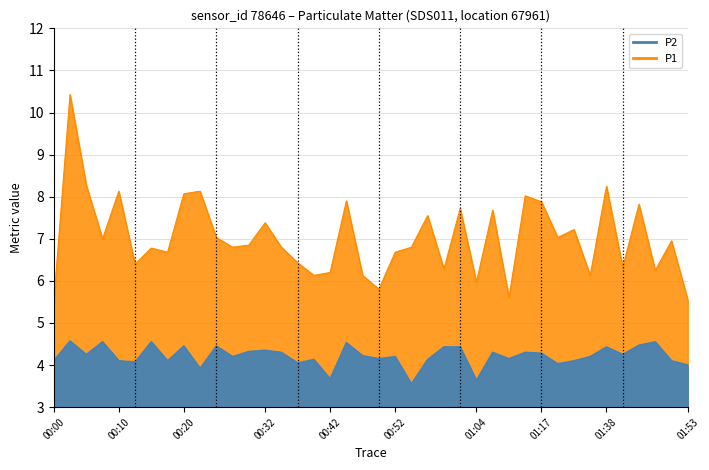

Read the P1 value at 00:37.

6.4